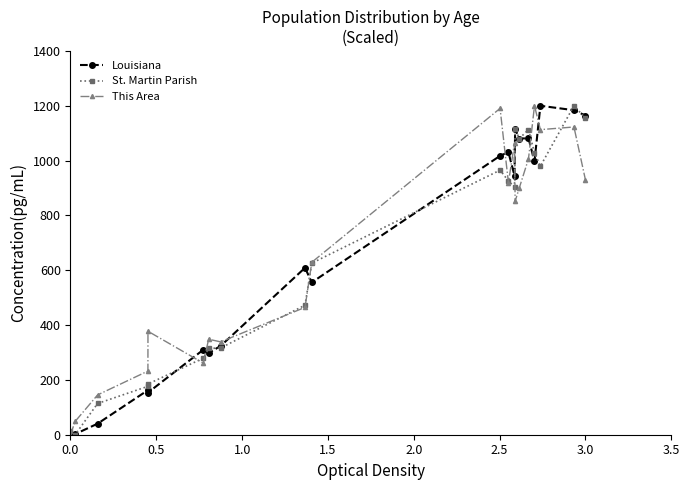

What is the value of the This Area point at the 6th from the left?

261.3